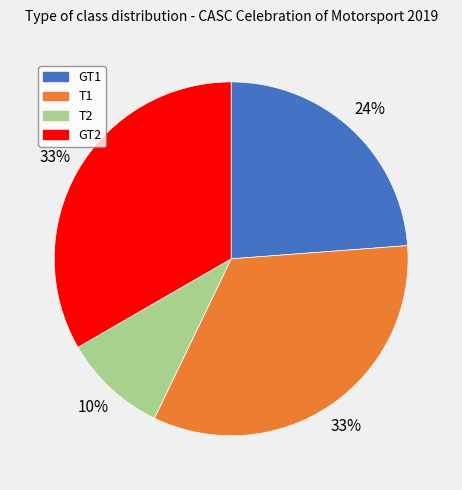

Is it true that T2 is 1% of the pie?

False